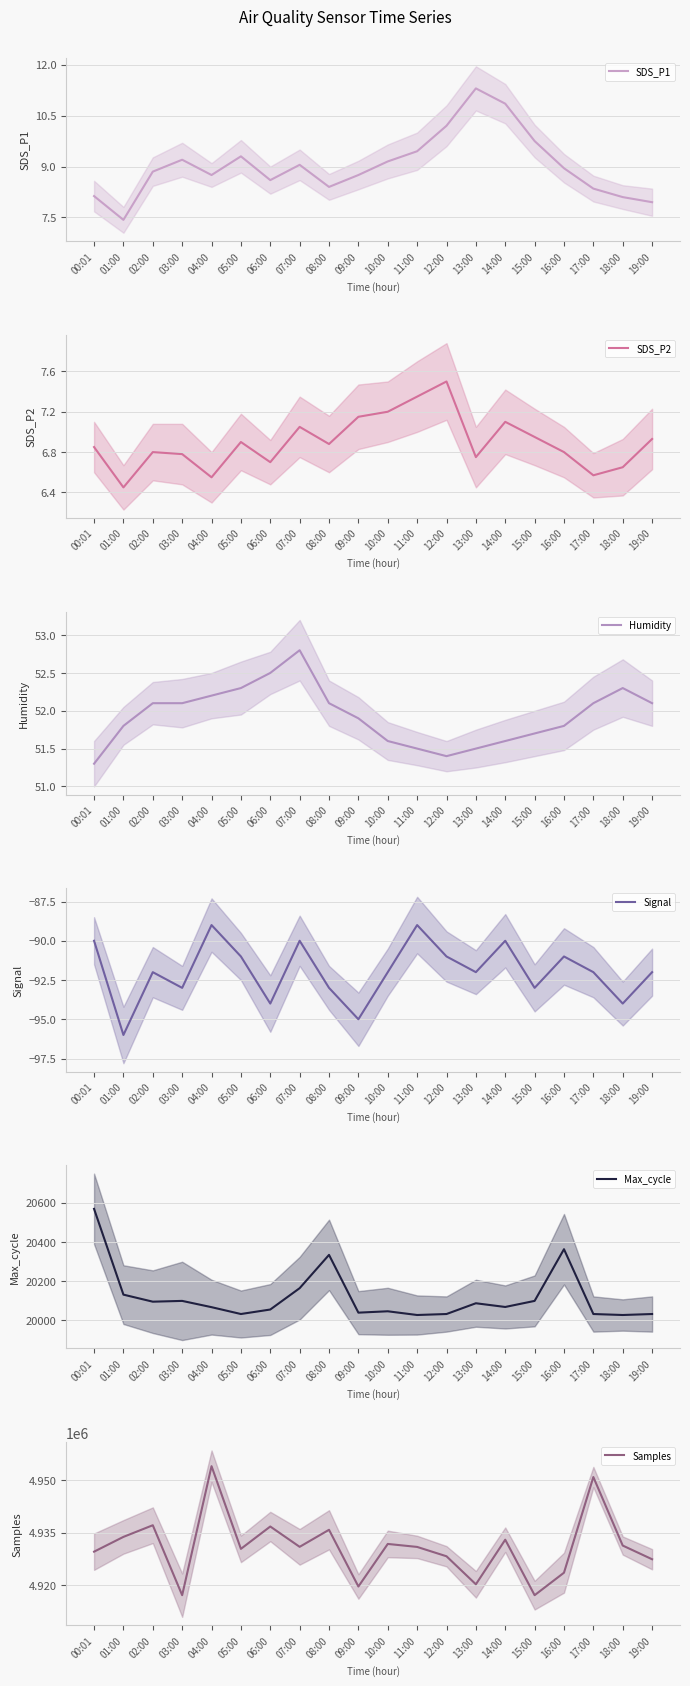

List the series in order of their peak value, lowest first.

Signal, SDS_P2, SDS_P1, Humidity, Max_cycle, Samples